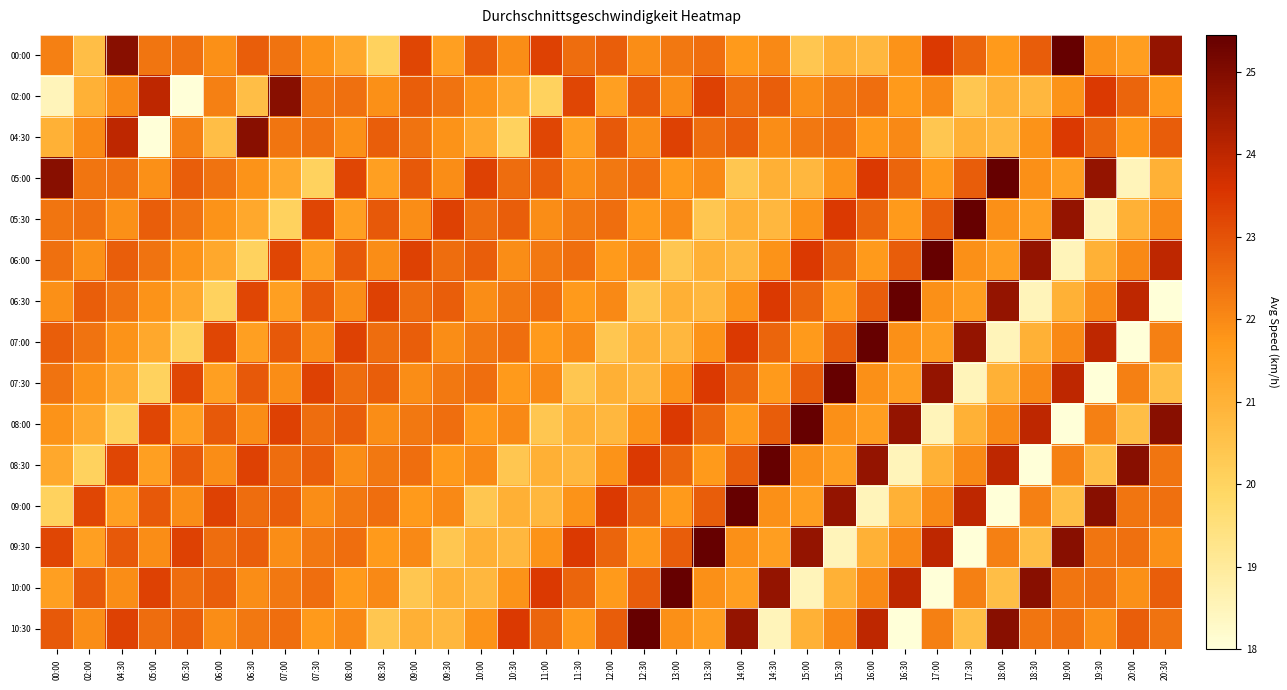

Between 08:00 and 10:00, which series saw the biggest shift?

09:00